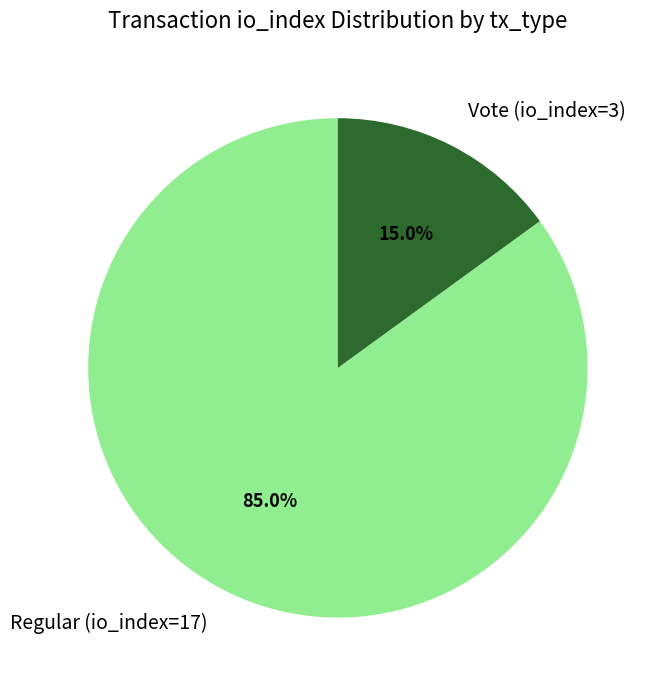

How many slices are in this pie chart?

2